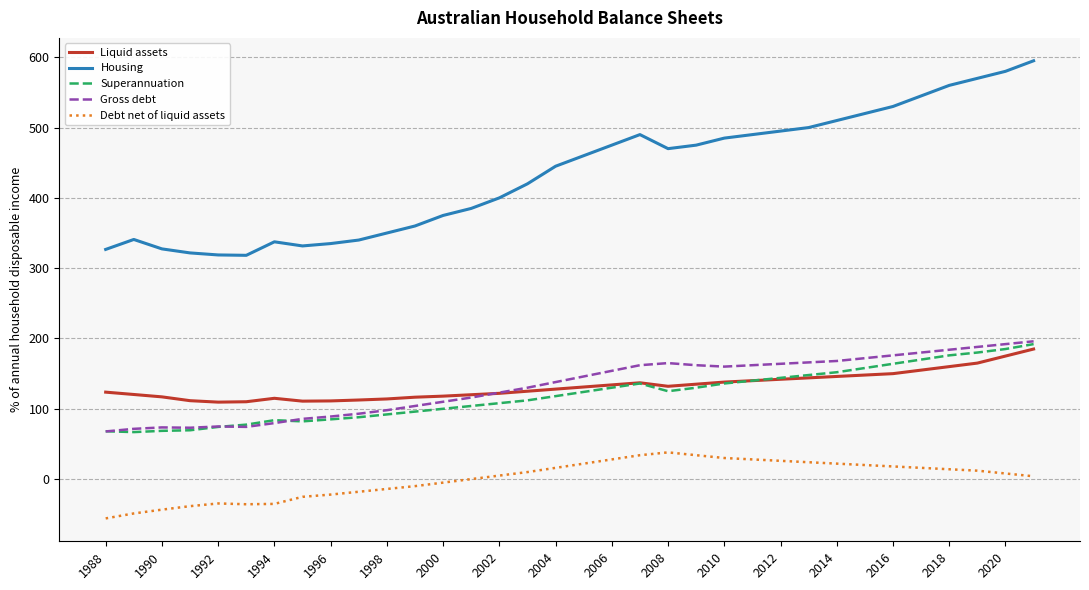

Which series has the largest range (max minus min)?

Housing